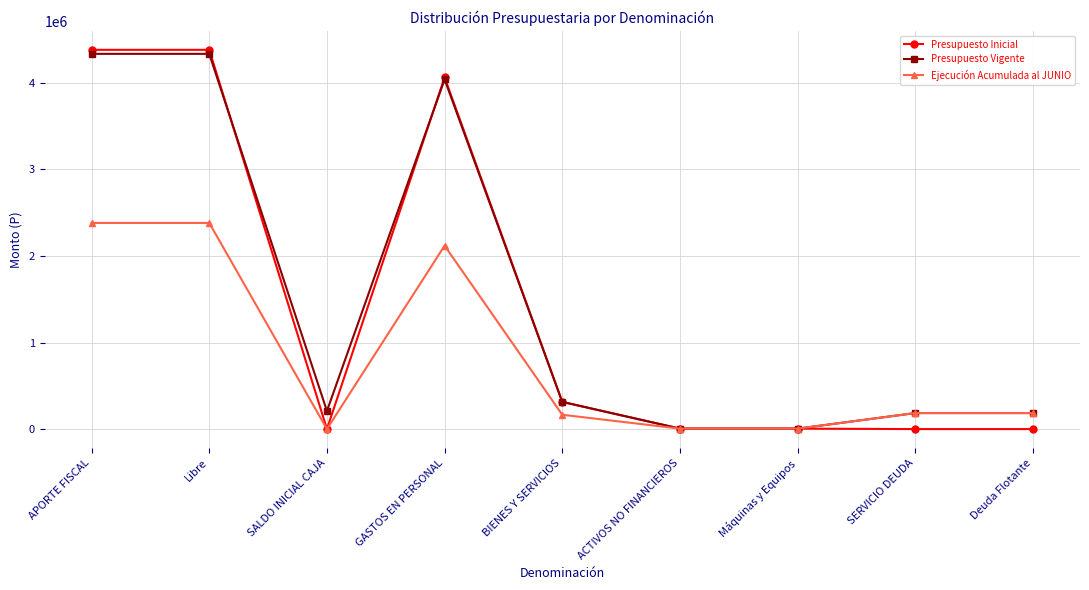

At which label does Presupuesto Inicial first exceed 5169?

APORTE FISCAL